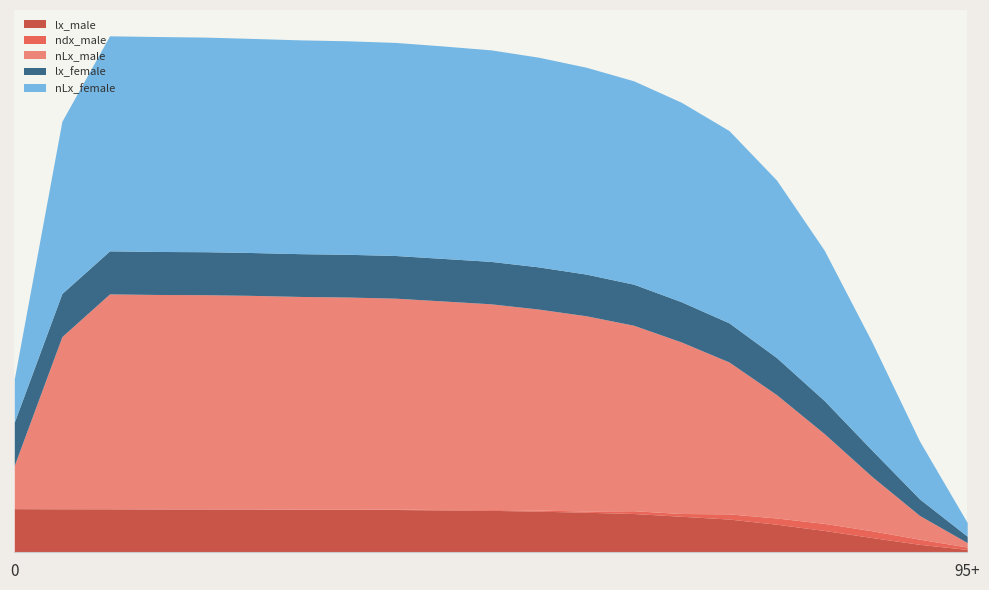

What is the minimum value for nLx_female?

31682